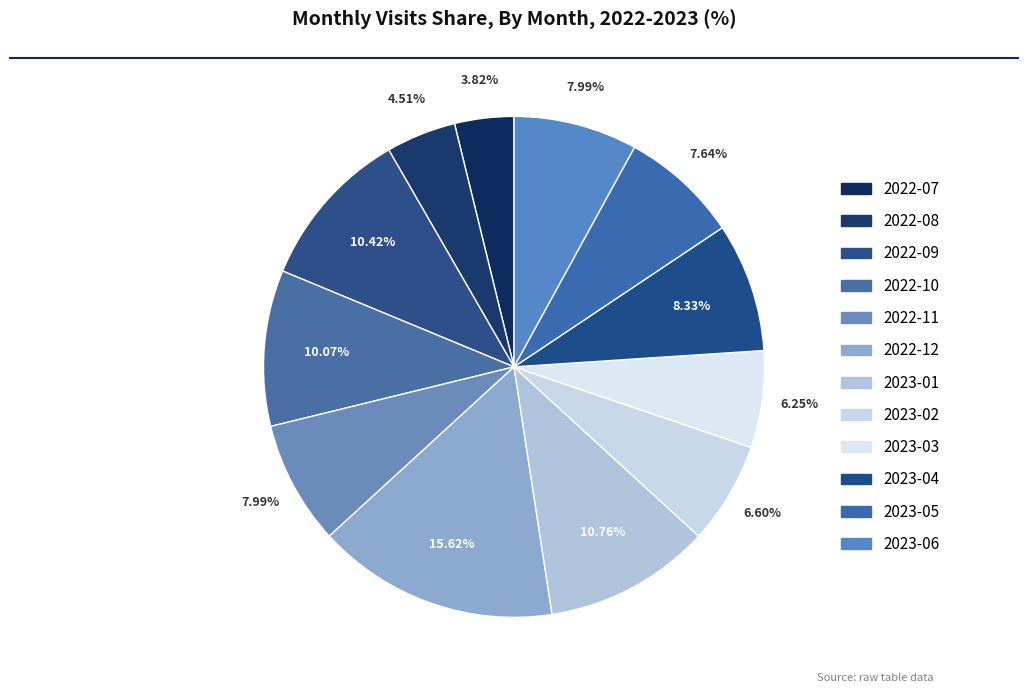

True or false: 2022-12 accounts for 6% of the total.

False